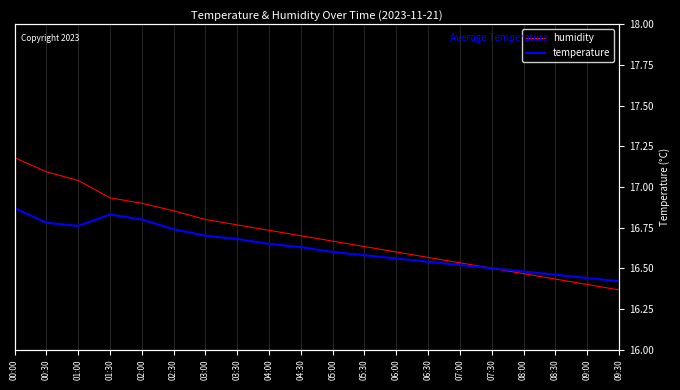

At how many categories does at least one series exceed 68?

20